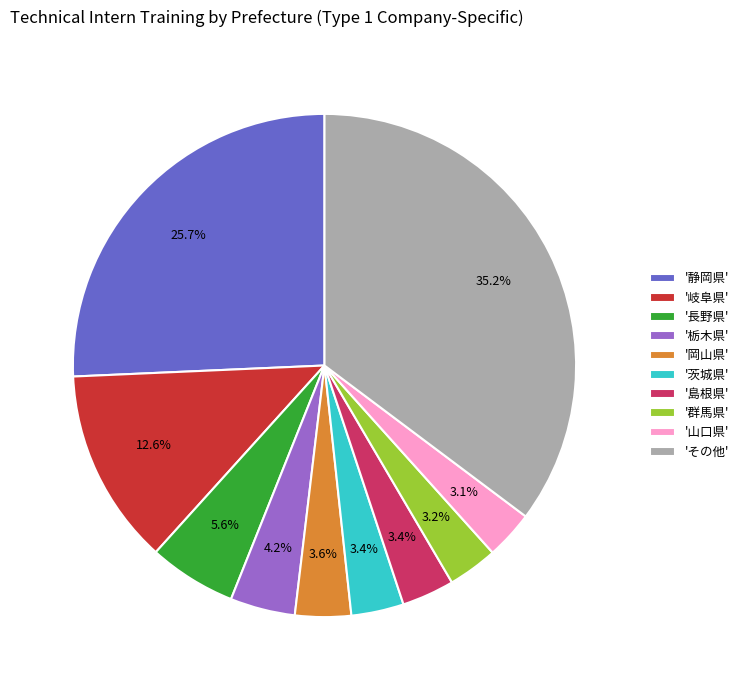

Is the sum of '長野県' and '山口県' greater than half?

No